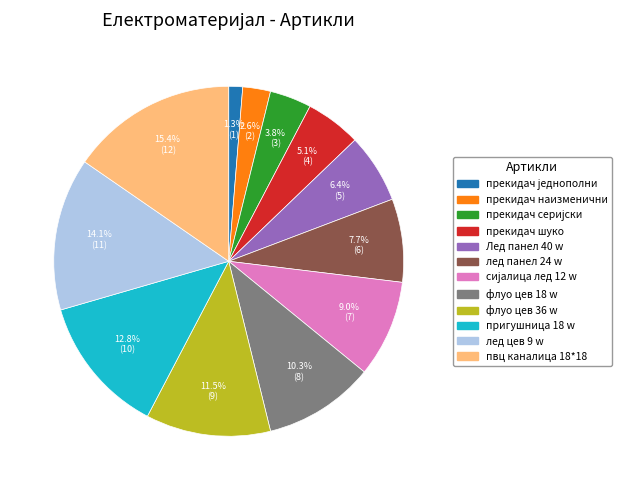

To the nearest percent, what is the average slice percentage?

8%